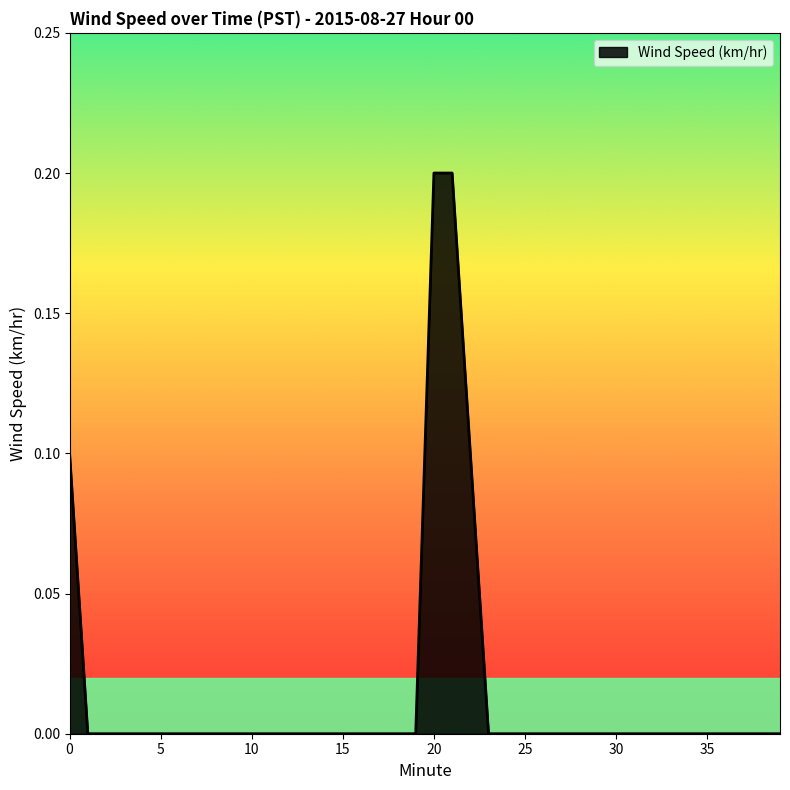

Does the chart have visible grid lines?

No